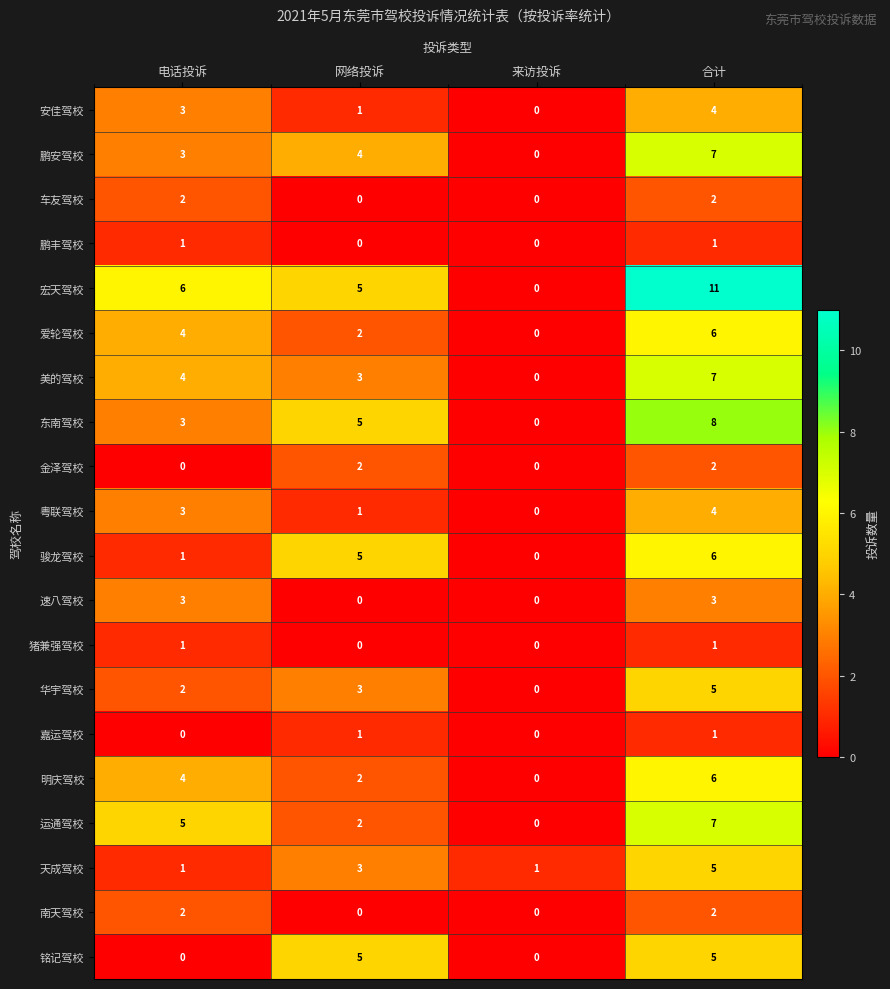

At which category is the sum across all series the highest?

合计